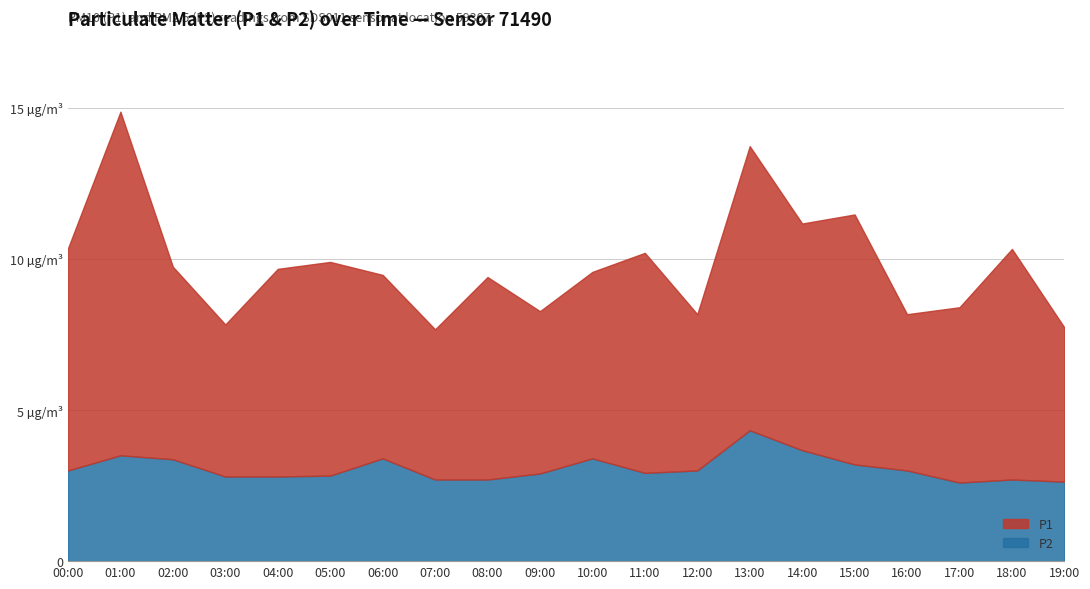

What is the sum of all P1 values?

134.7